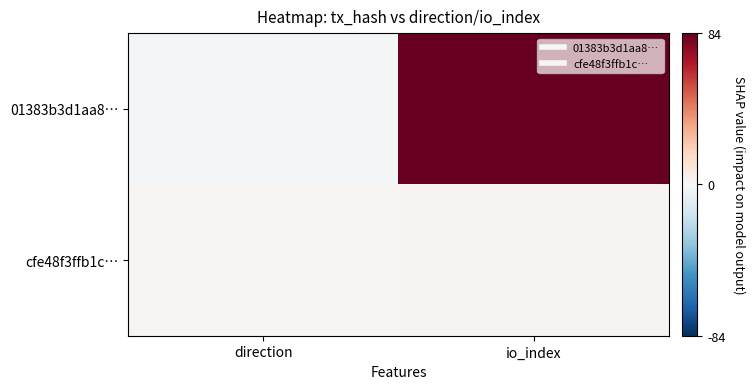

What is the maximum value shown in the chart?

84